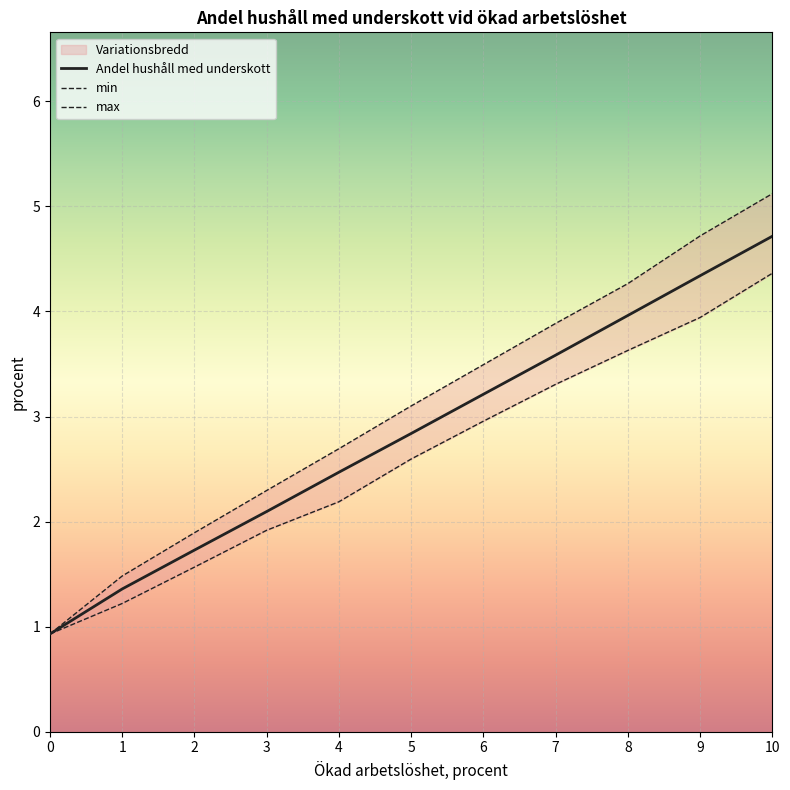

True or false: min and max intersect in this chart.

False